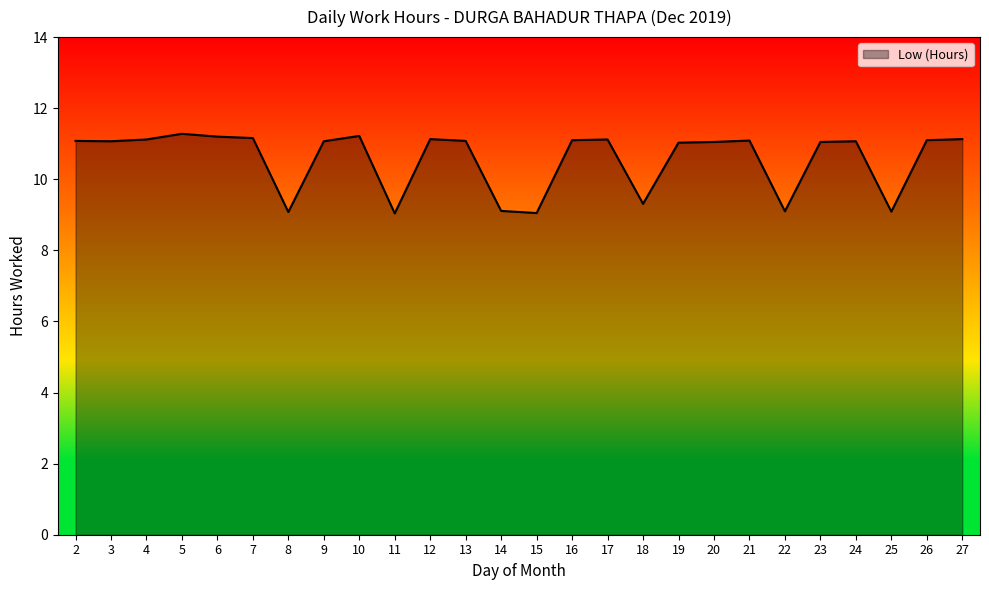

What is the greatest value displayed?

11.3